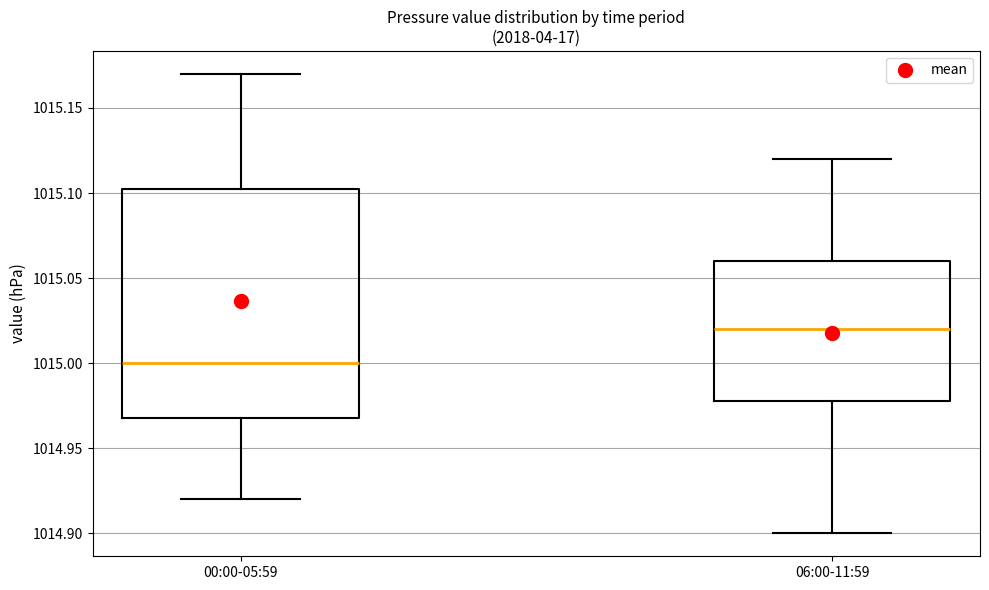

Where does the lower whisker of the box for 00:00-05:59 end on the y-axis? The values are not printed on the chart, so give them approximately, as read against the axis.

1014.920